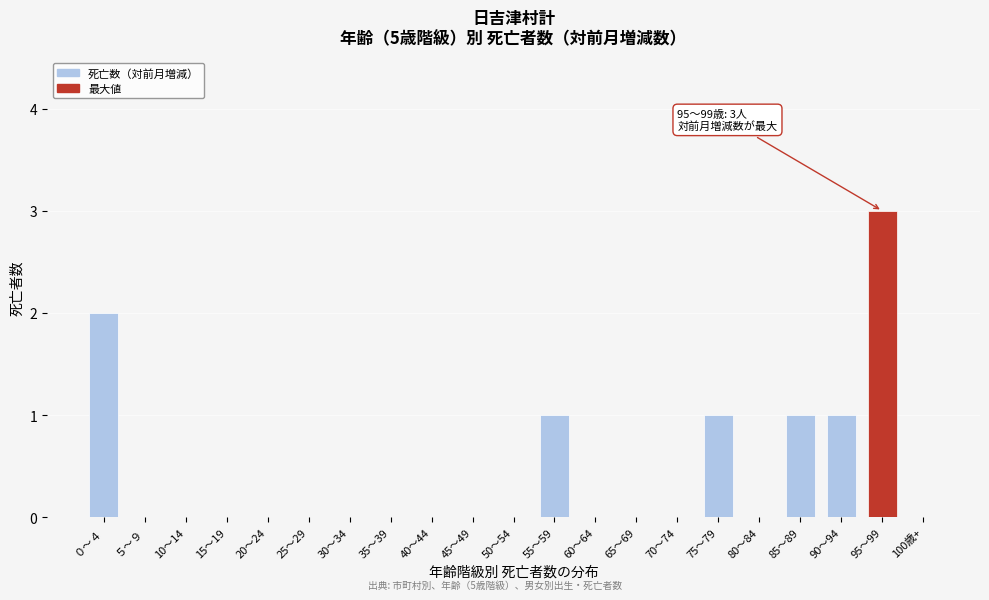

Reading left to right, transcribe all the data shown in this chart.

０～４=2	５～９=0	10～14=0	15～19=0	20～24=0	25～29=0	30～34=0	35～39=0	40～44=0	45～49=0	50～54=0	55～59=1	60～64=0	65～69=0	70～74=0	75～79=1	80～84=0	85～89=1	90～94=1	95～99=3	100歳+=0